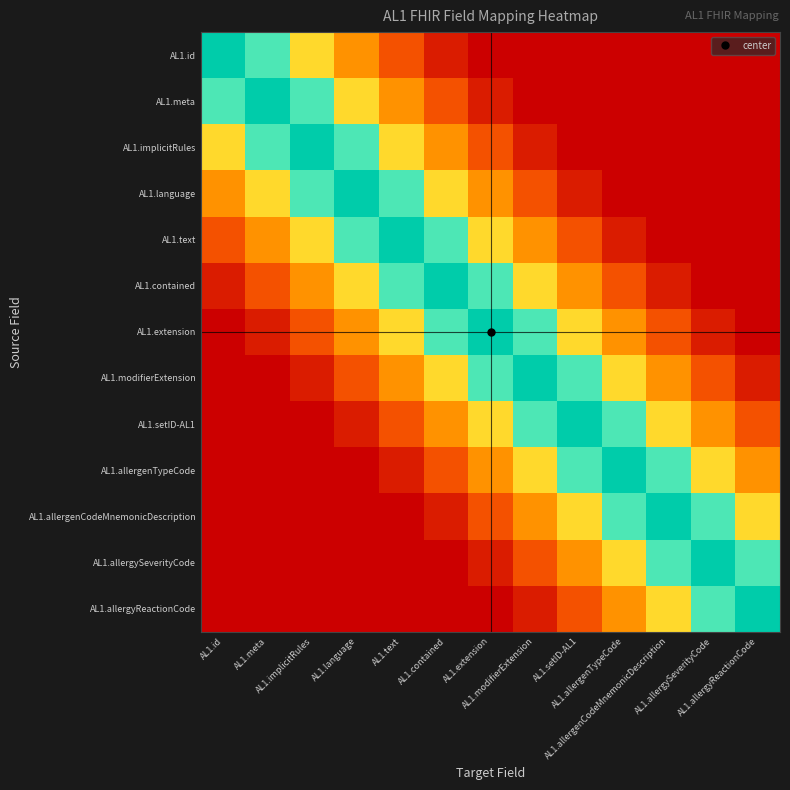

List the series in order of their peak value, highest first.

AL1.id, AL1.meta, AL1.implicitRules, AL1.language, AL1.text, AL1.contained, AL1.extension, AL1.modifierExtension, AL1.setID-AL1, AL1.allergenTypeCode, AL1.allergenCodeMnemonicDescription, AL1.allergySeverityCode, AL1.allergyReactionCode